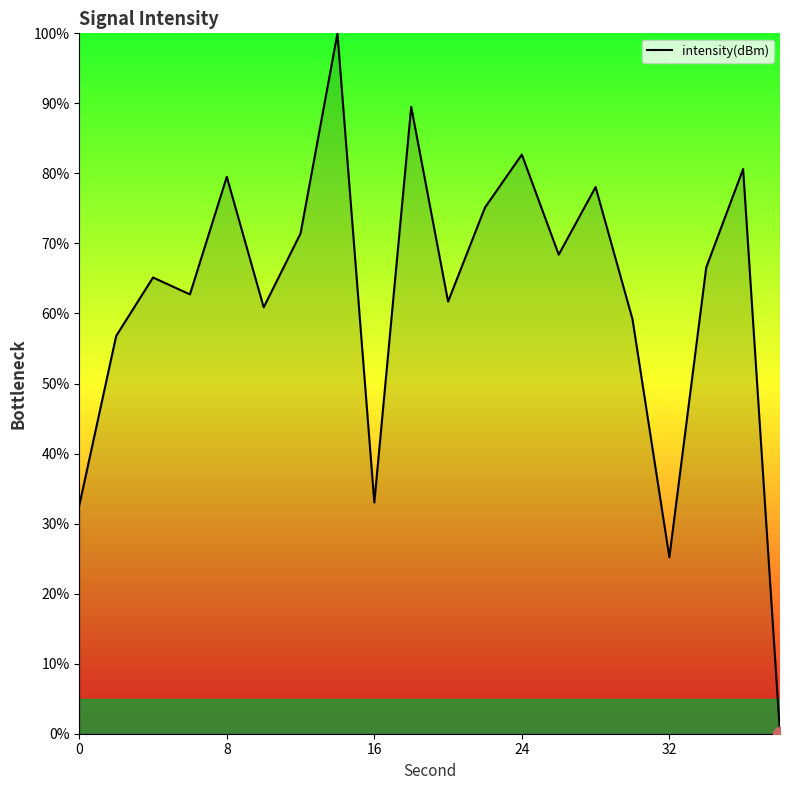

What is the difference between the maximum and minimum values?

100.0